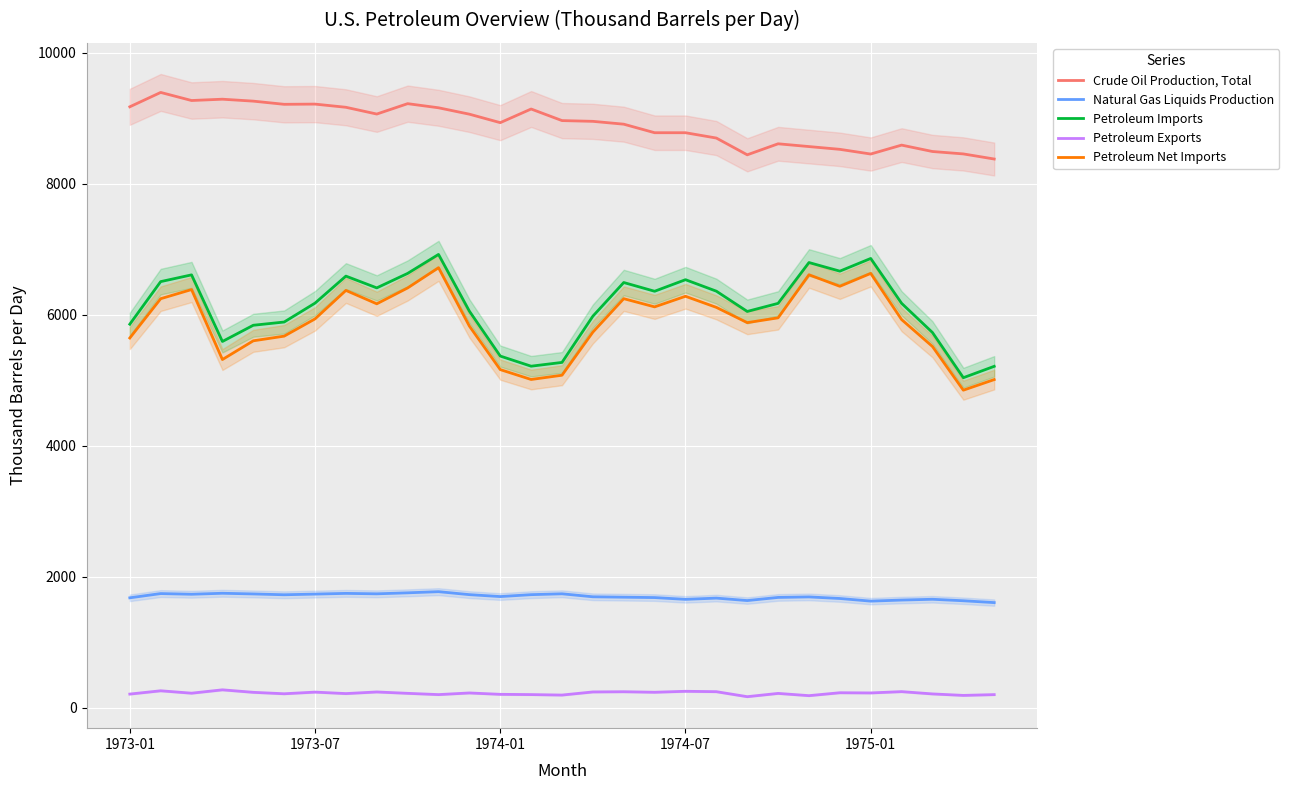

True or false: Petroleum Exports and Petroleum Net Imports intersect in this chart.

False